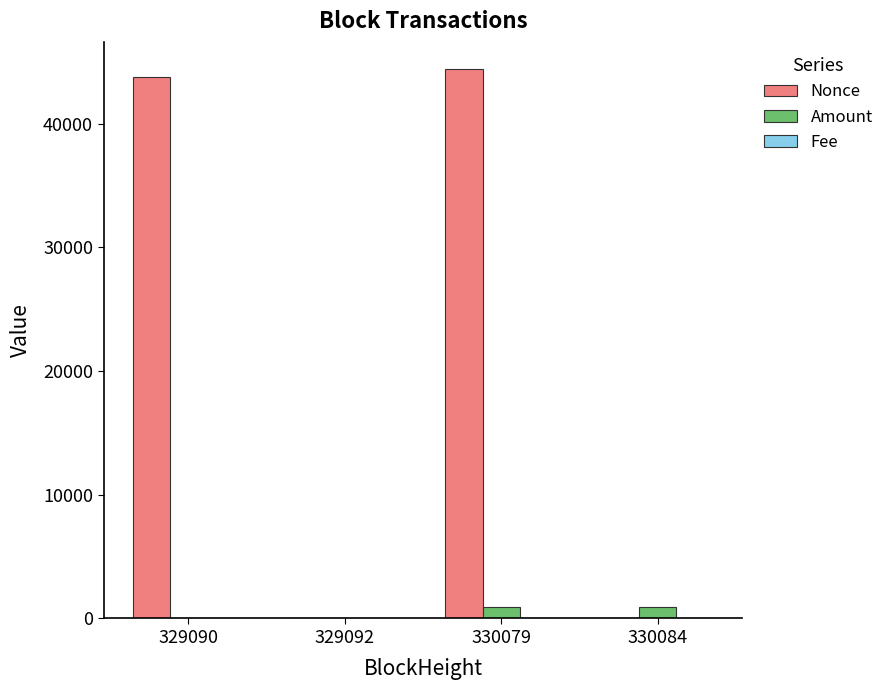

How many series are shown in this chart?

3